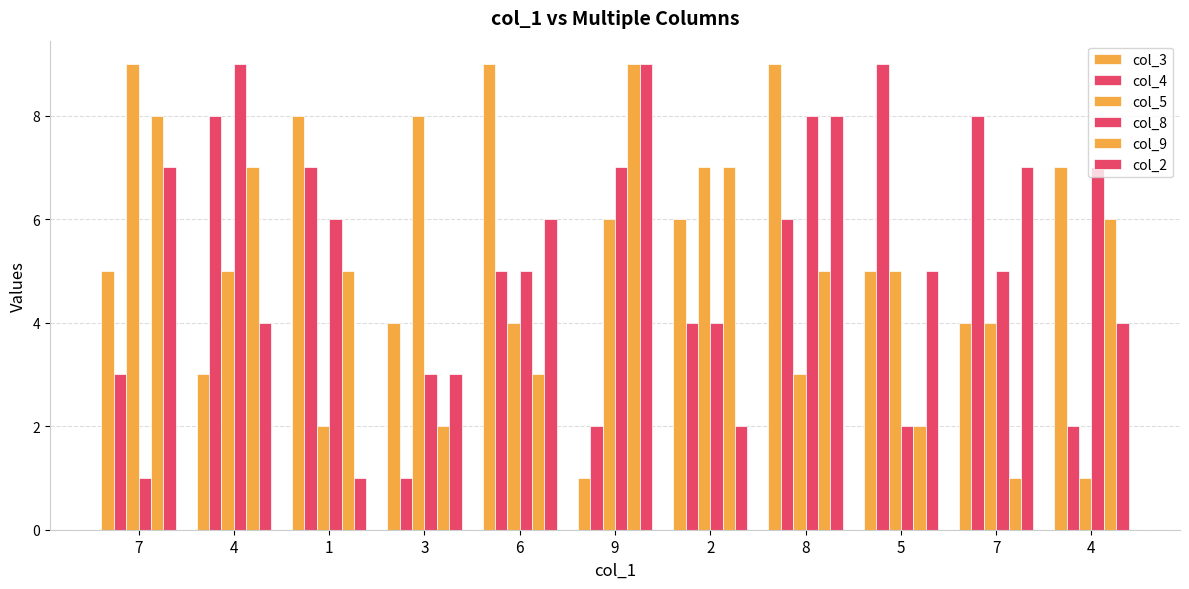

What is the difference between the second highest and minimum values in the col_8 series?

7